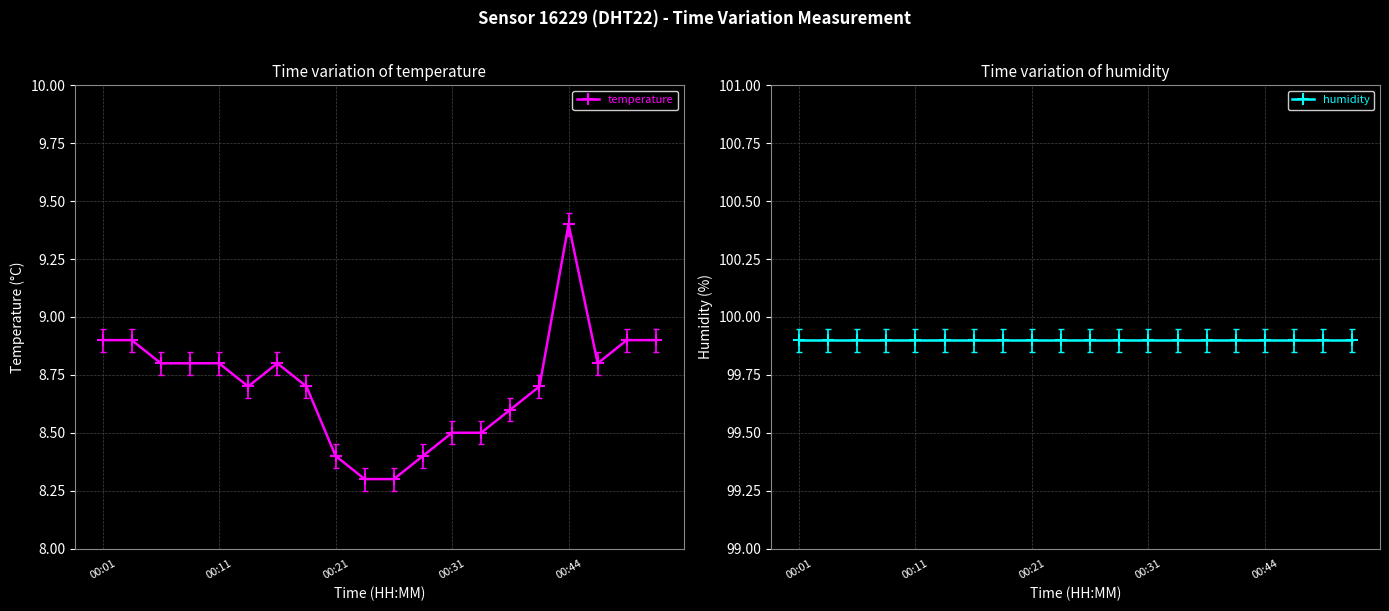

True or false: temperature has more than 0 points higher than both neighbors.

True